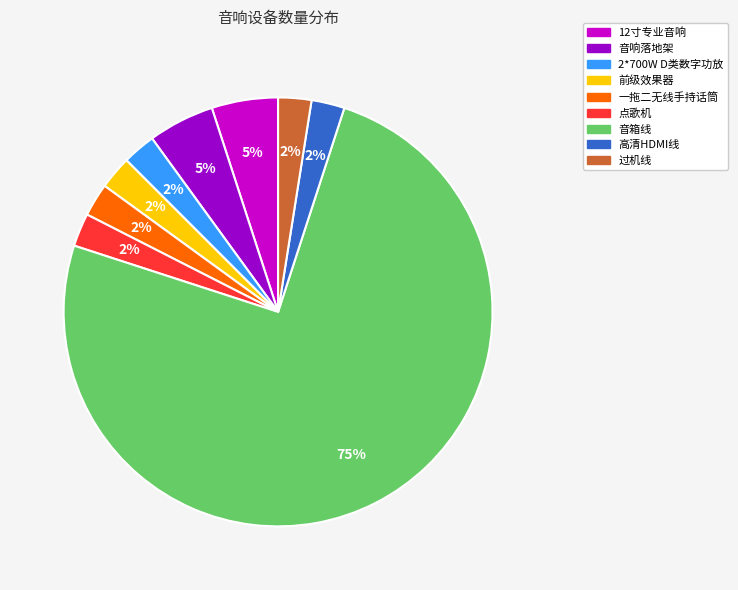

Which slice is the largest?

音箱线